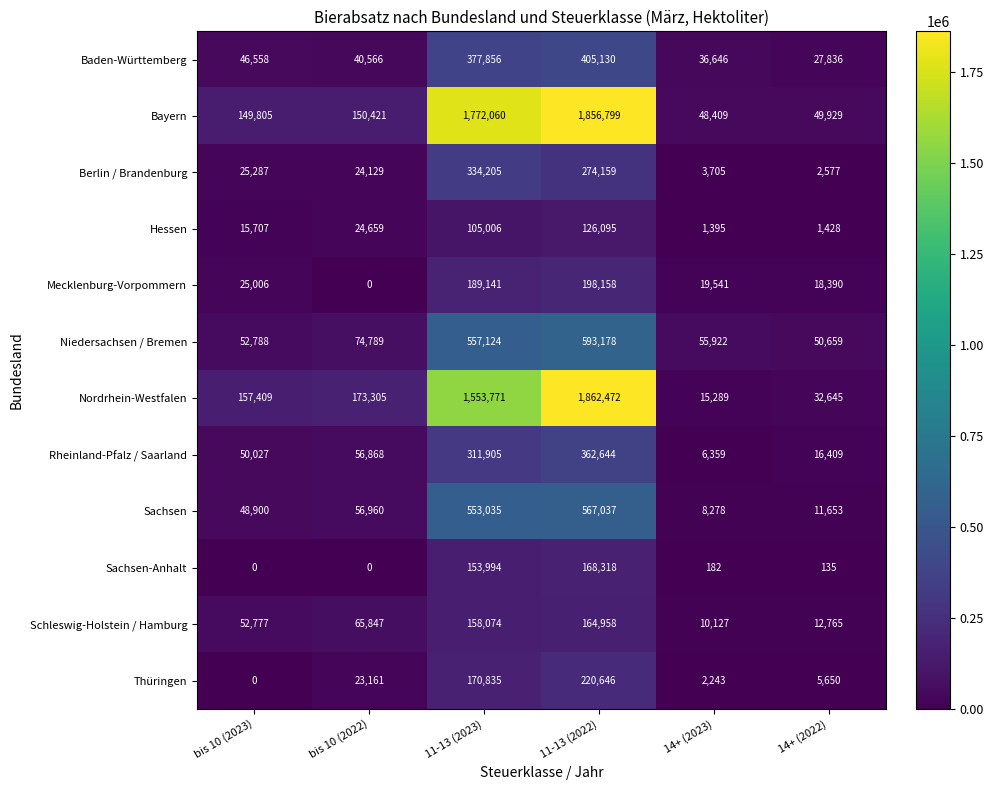

What is the average value of the Sachsen series?

207644